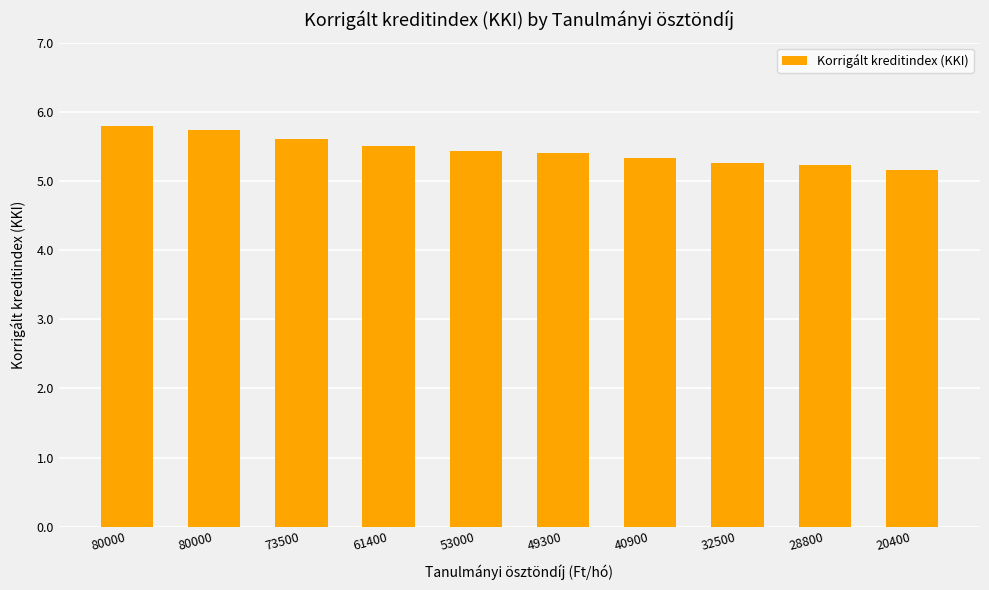

How many values are between 5 and 6?

10